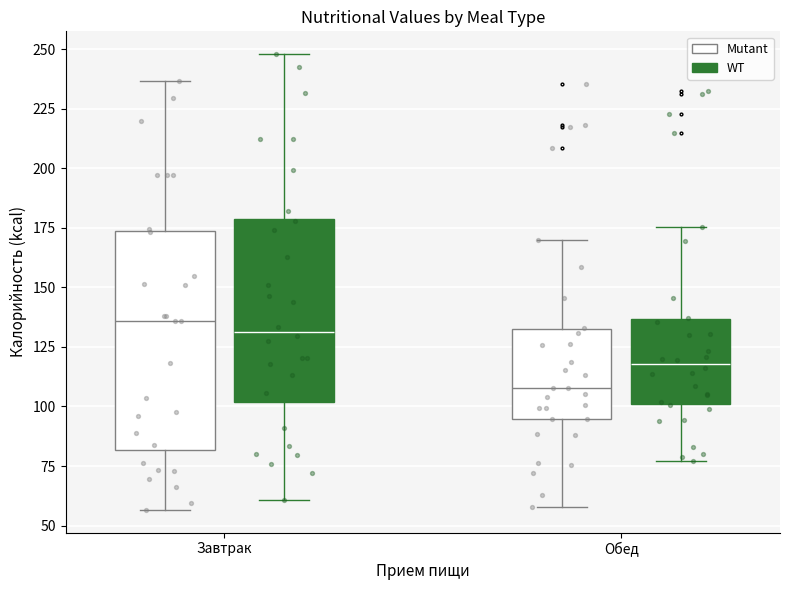

Reading left to right, read every box against the y-axis: the position of its median line, the range the box covers, and the ends of its whiskers. The values are not printed on the chart, so give them approximately, as read against the axis.

Завтрак (Mutant): median 135, box 80 to 175, whiskers 55 to 235
Завтрак (WT): median 130, box 100 to 180, whiskers 60 to 250
Обед (Mutant): median 110, box 95 to 130, whiskers 60 to 170
Обед (WT): median 120, box 100 to 135, whiskers 75 to 175